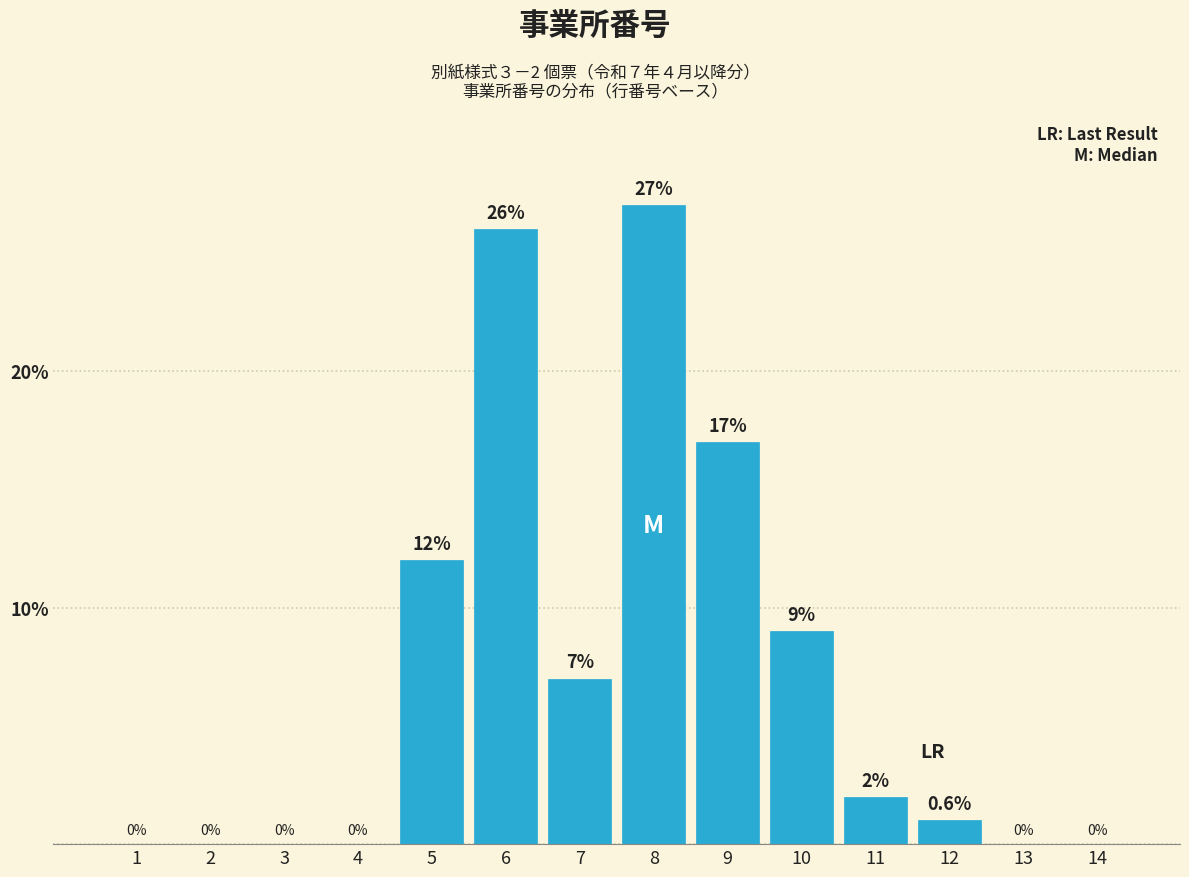

Reading right to left, list all the values displayed in this chart.

14=0	13=0	12=1	11=2	10=9	9=17	8=27	7=7	6=26	5=12	4=0	3=0	2=0	1=0